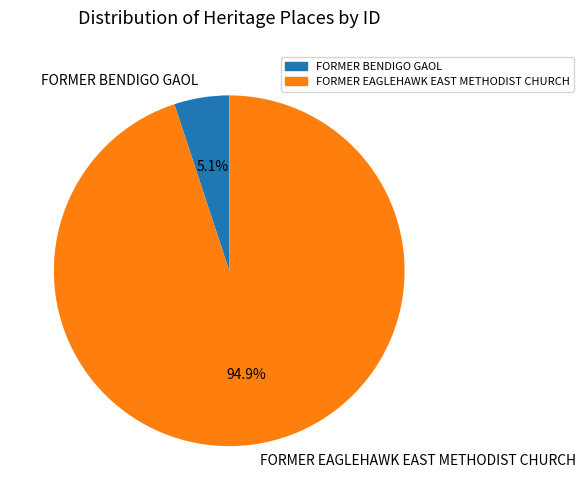

Count the number of slices in the pie.

2